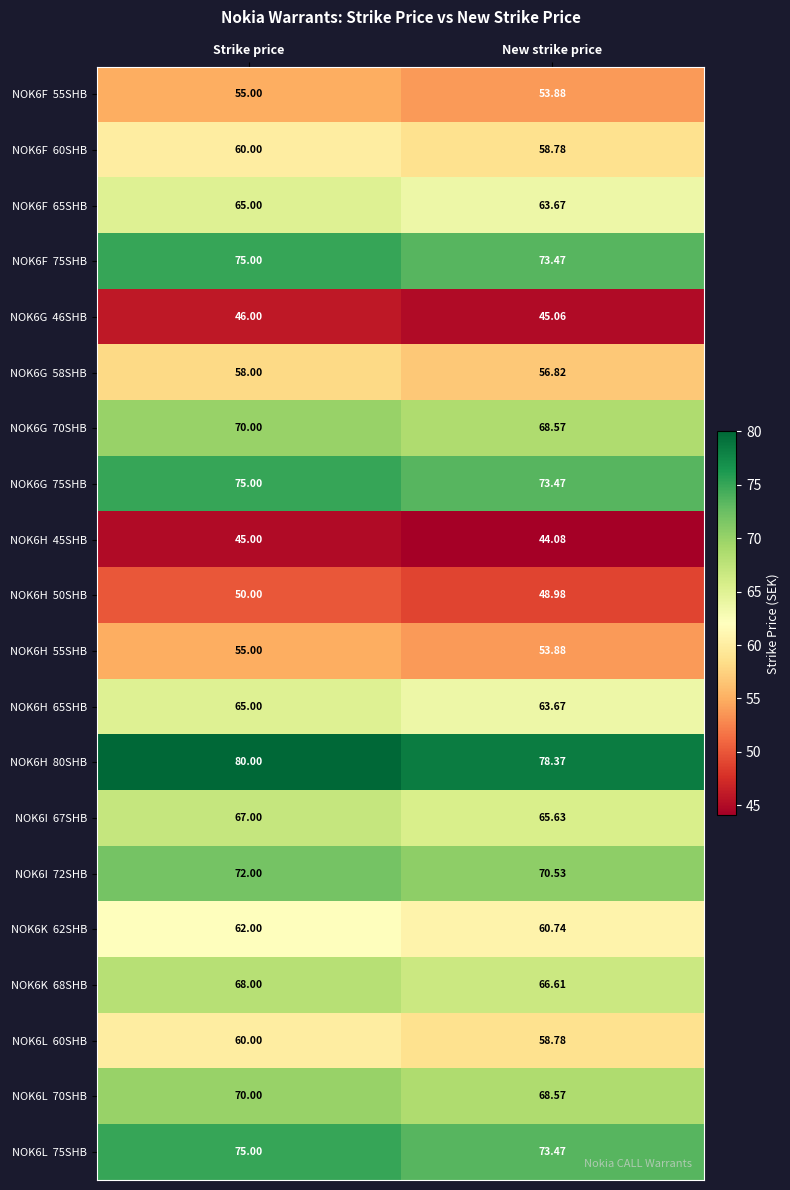

Which label corresponds to the smallest value in the chart?

New strike price